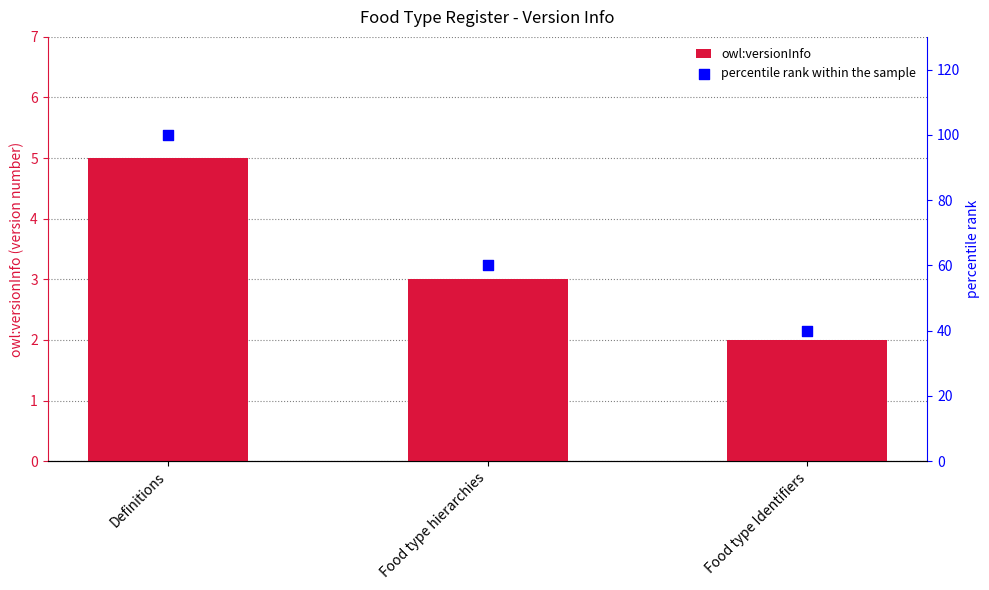

What is the total value across all series at Food type hierarchies?

63